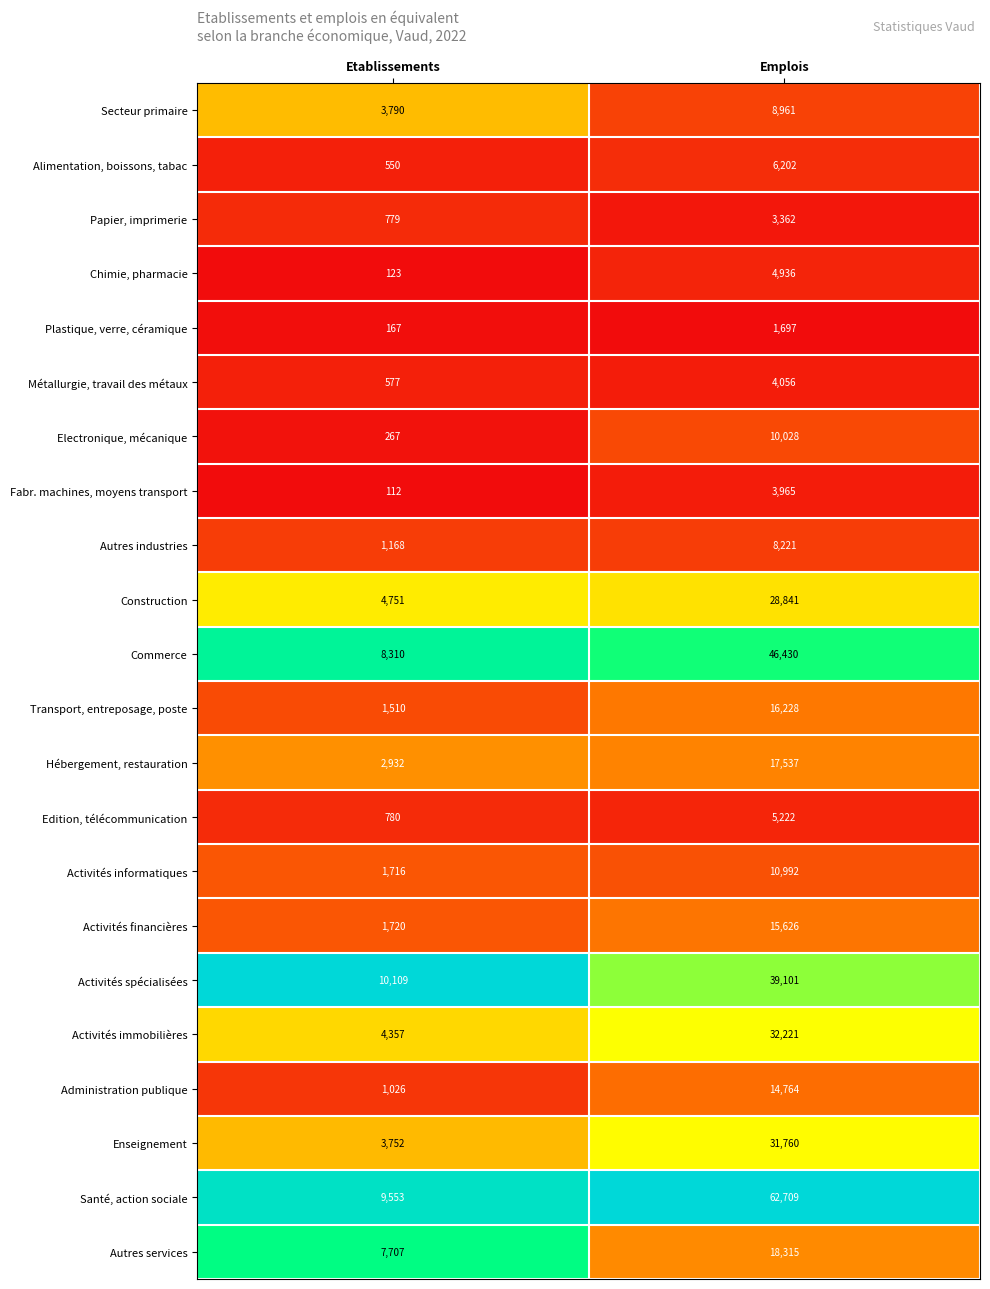

Which series has the widest spread of values?

Santé, action sociale